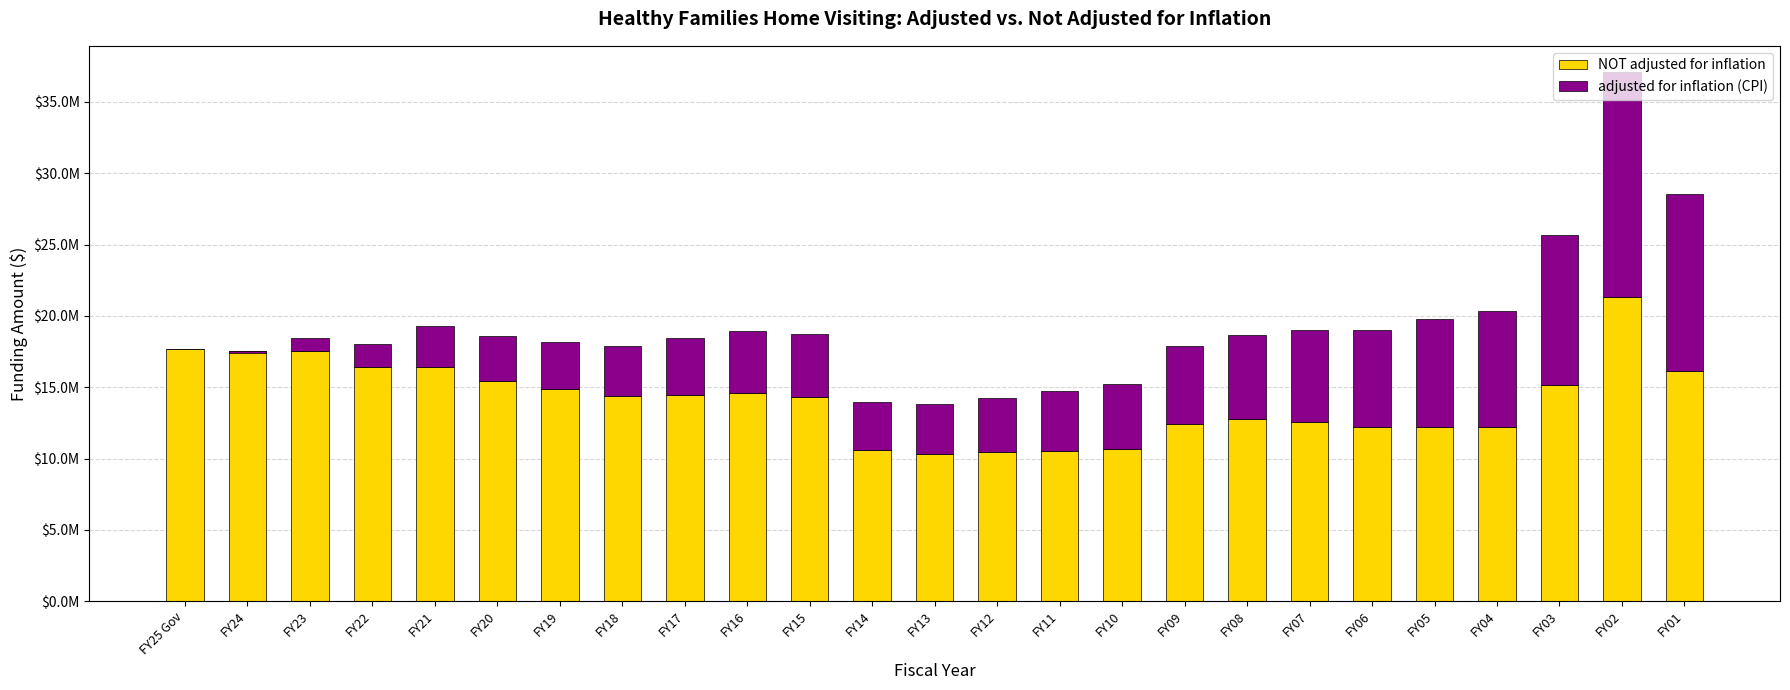

Count the number of data series in this chart.

2